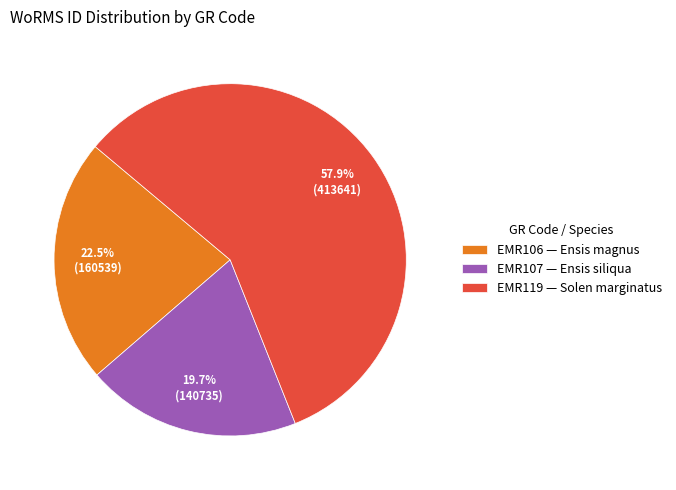

Count the number of slices in the pie.

3